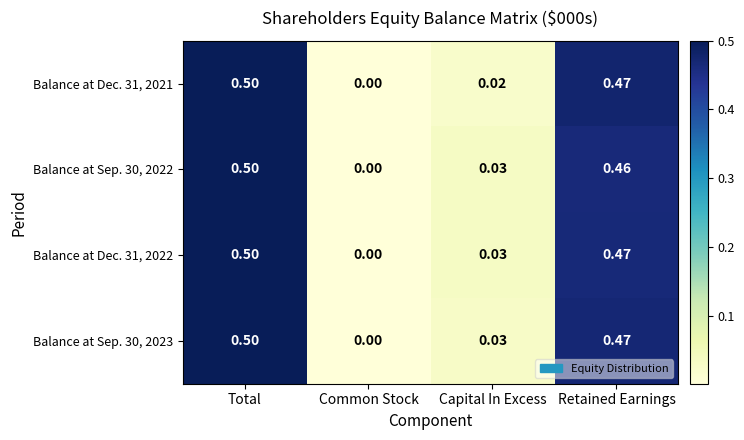

Which label corresponds to the largest value in the chart?

Total